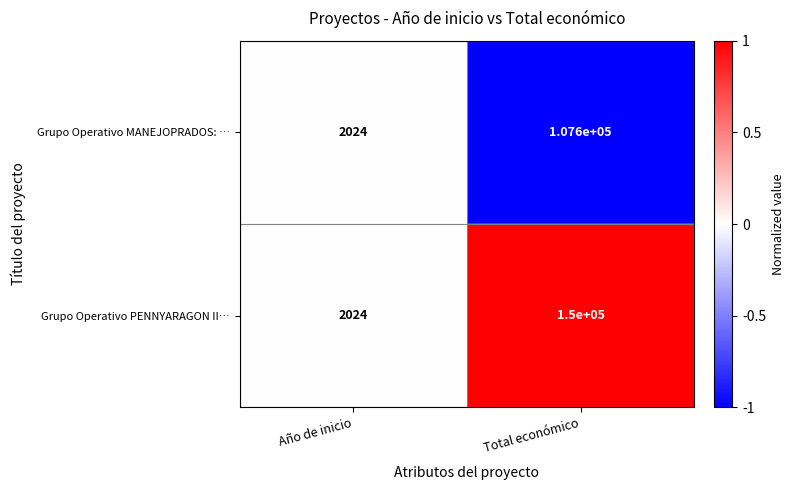

The value of Grupo Operativo PENNYARAGON II… at Año de inicio is 2024. True or false?

True